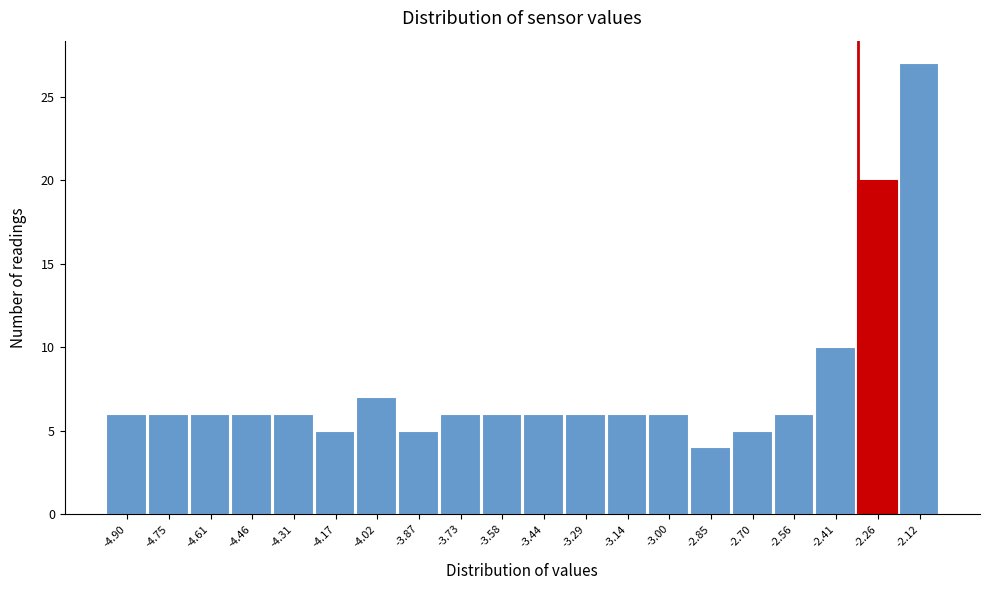

Reading left to right, list all the values displayed in this chart.

-4.90=6	-4.75=6	-4.61=6	-4.46=6	-4.31=6	-4.17=5	-4.02=7	-3.87=5	-3.73=6	-3.58=6	-3.44=6	-3.29=6	-3.14=6	-3.00=6	-2.85=4	-2.70=5	-2.56=6	-2.41=10	-2.26=20	-2.12=27